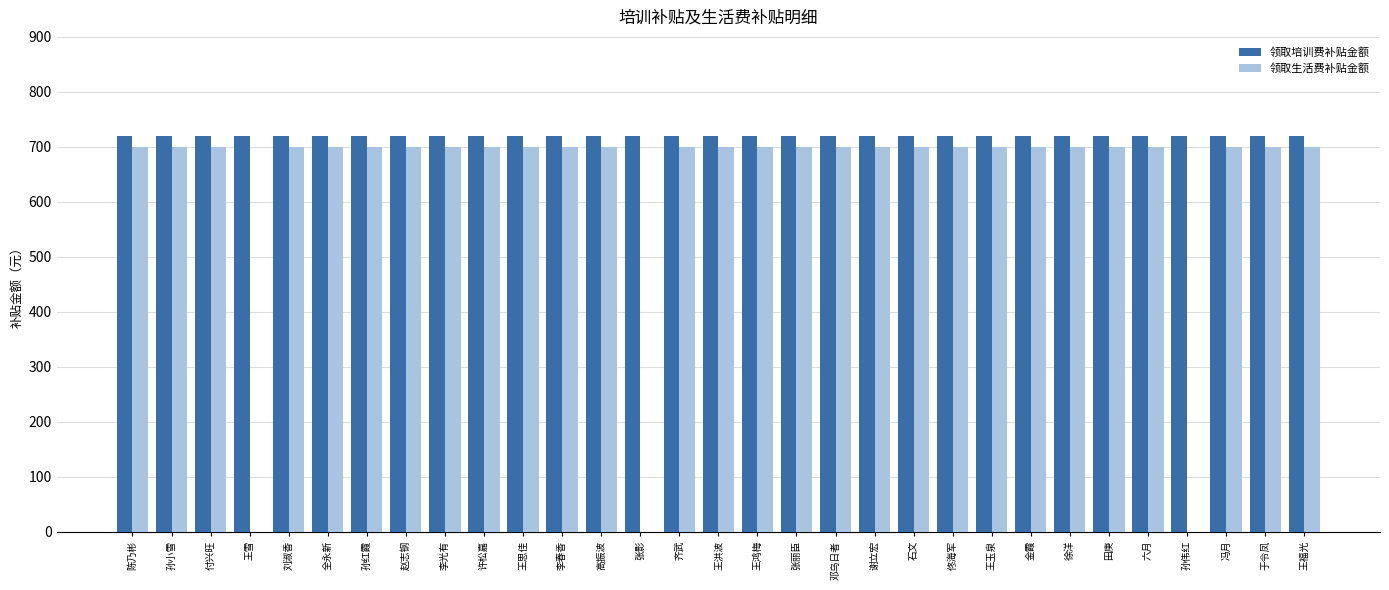

Count the number of data series in this chart.

2